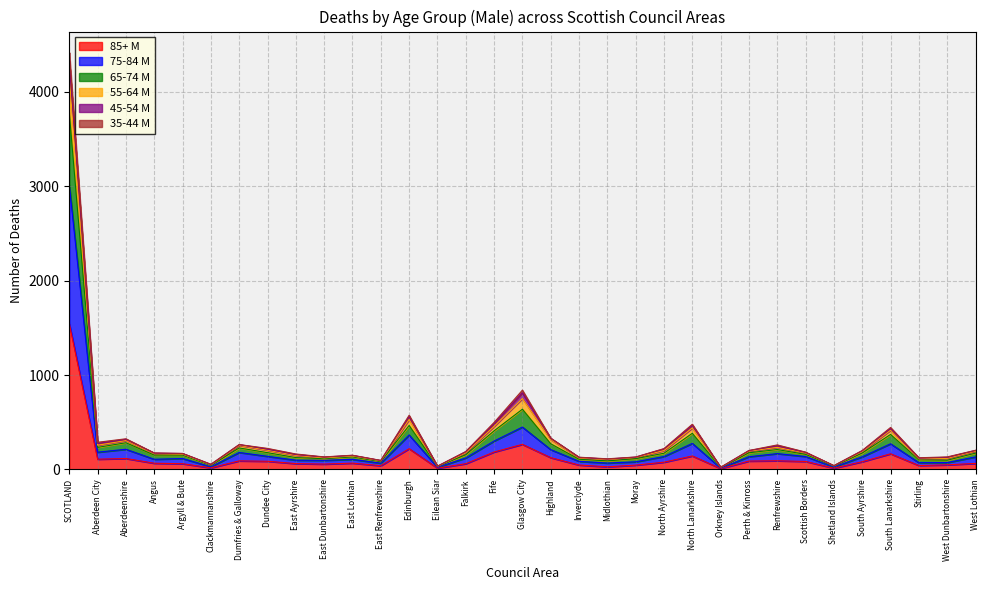

Which category has the highest value in the 85+ M series?

SCOTLAND